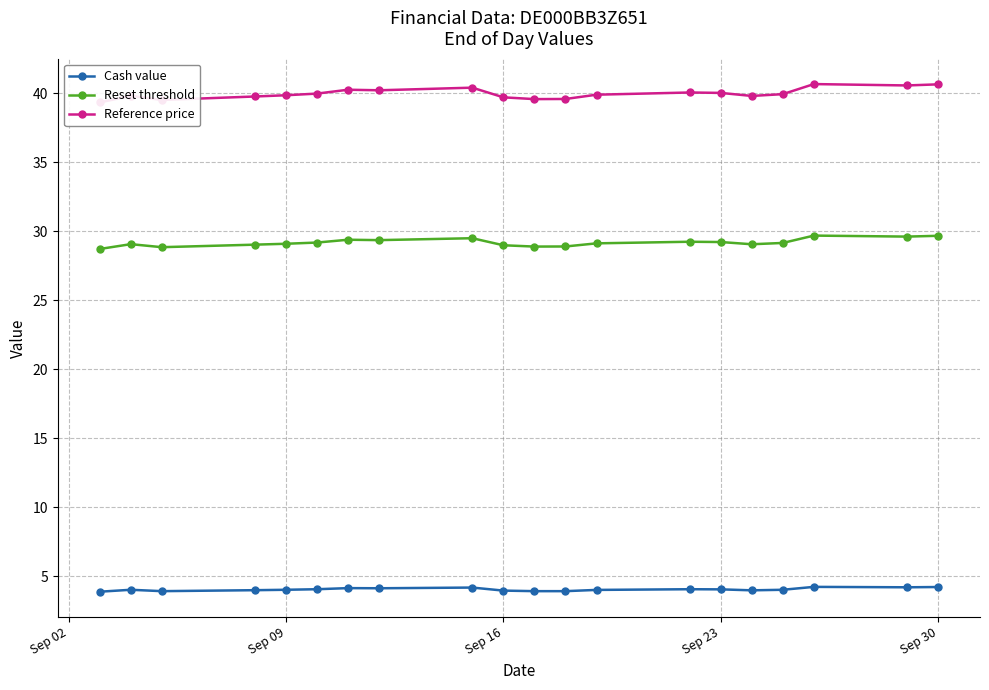

Which series has the widest spread of values?

Reference price